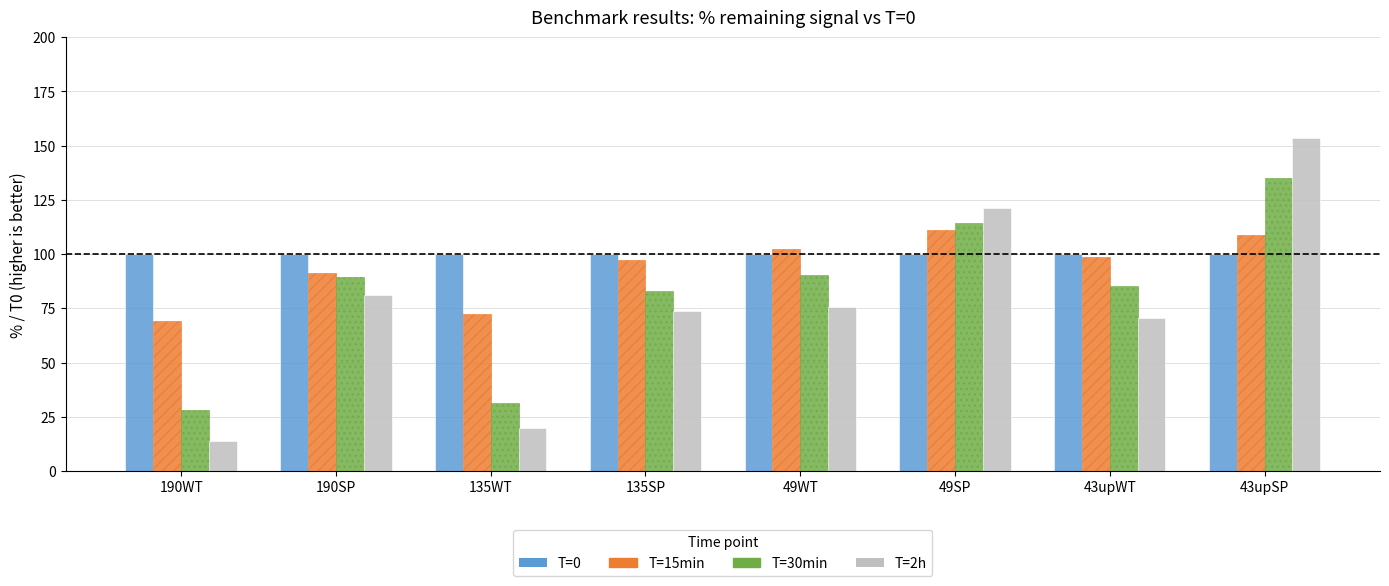

At which label is T=15min closest to 90?

190SP